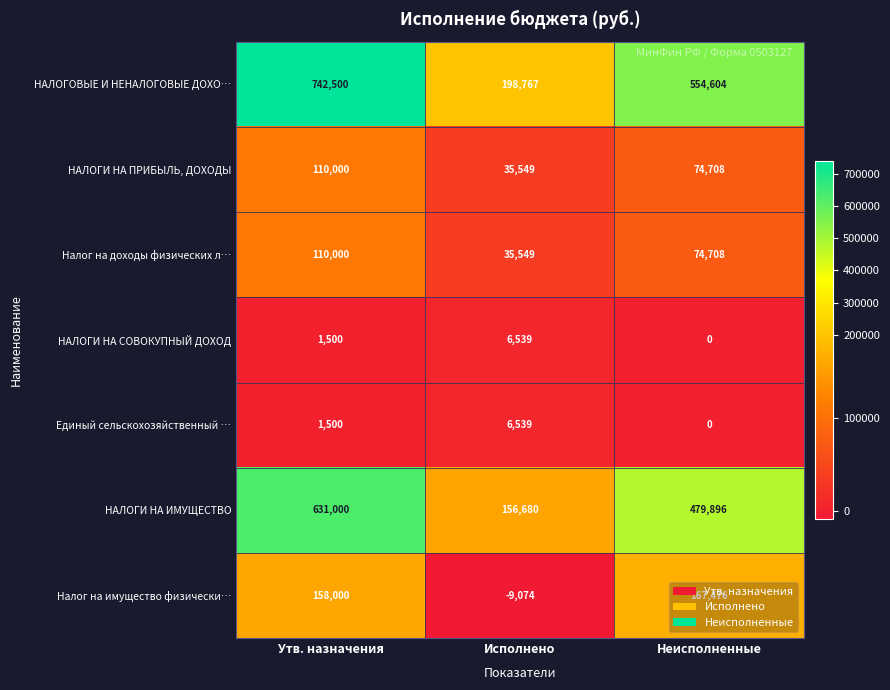

What is the total value across all series at Неисполненные?

1351392